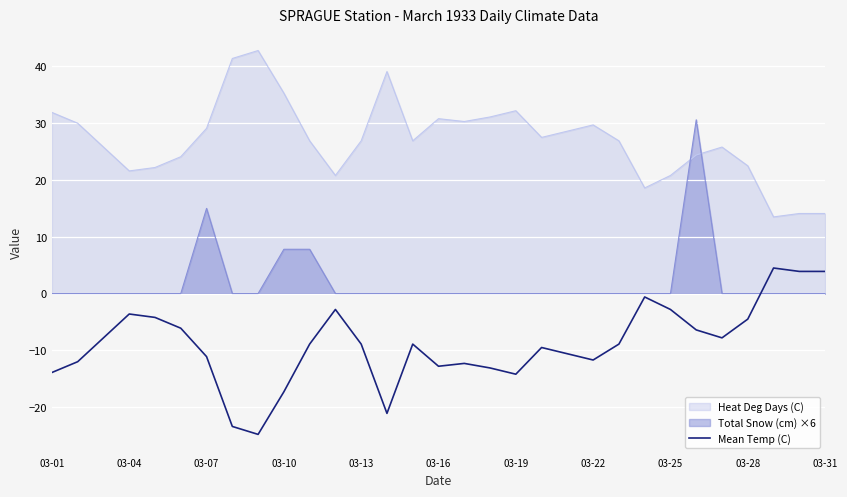

How many interior local peaks (higher than both neighbors) does the data have?

7